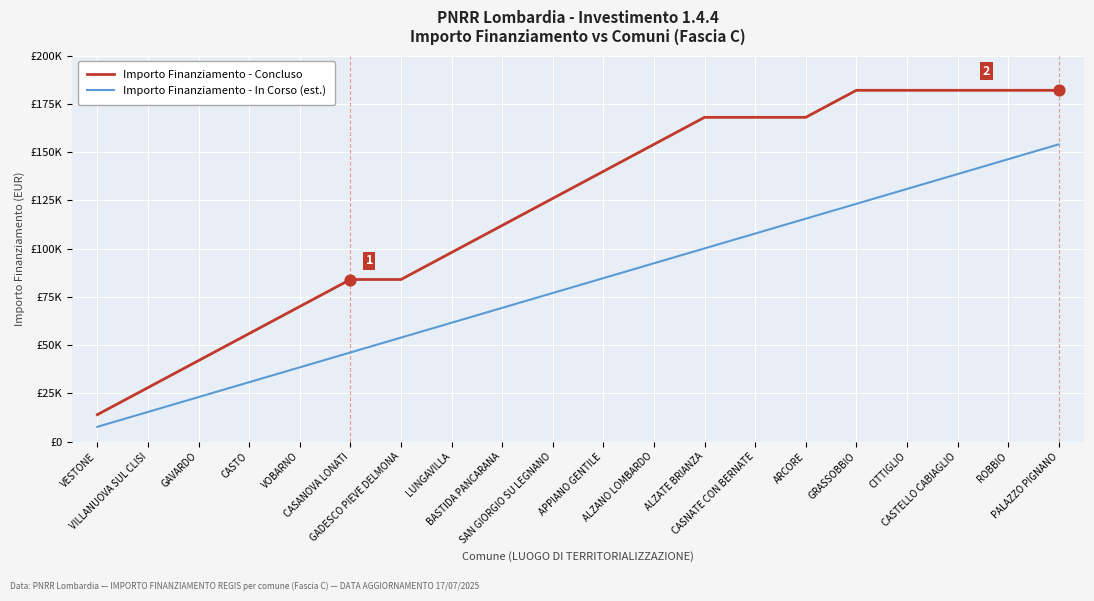

What are all the series names shown in the legend?

Importo Finanziamento - Concluso, Importo Finanziamento - In Corso (est.)